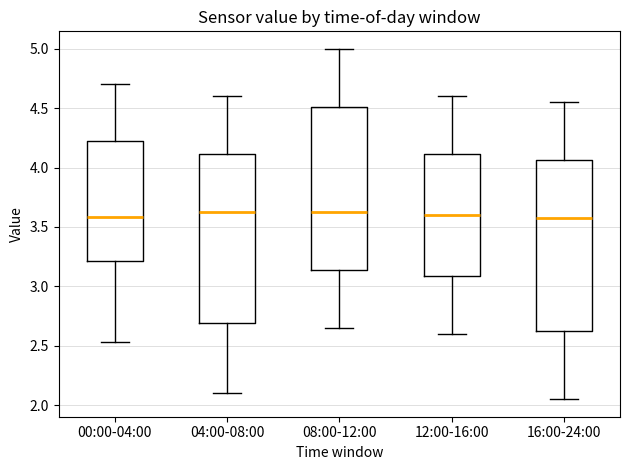

Where does the lower whisker of the box for 12:00-16:00 end on the y-axis? The values are not printed on the chart, so give them approximately, as read against the axis.

2.60